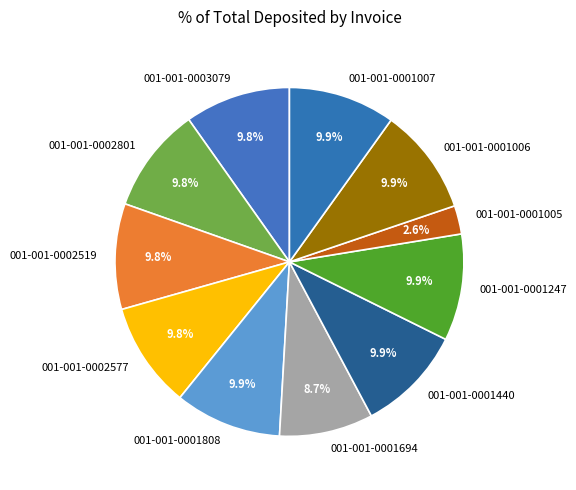

What percentage is the 001-001-0001808 slice, to the nearest percent?

10%